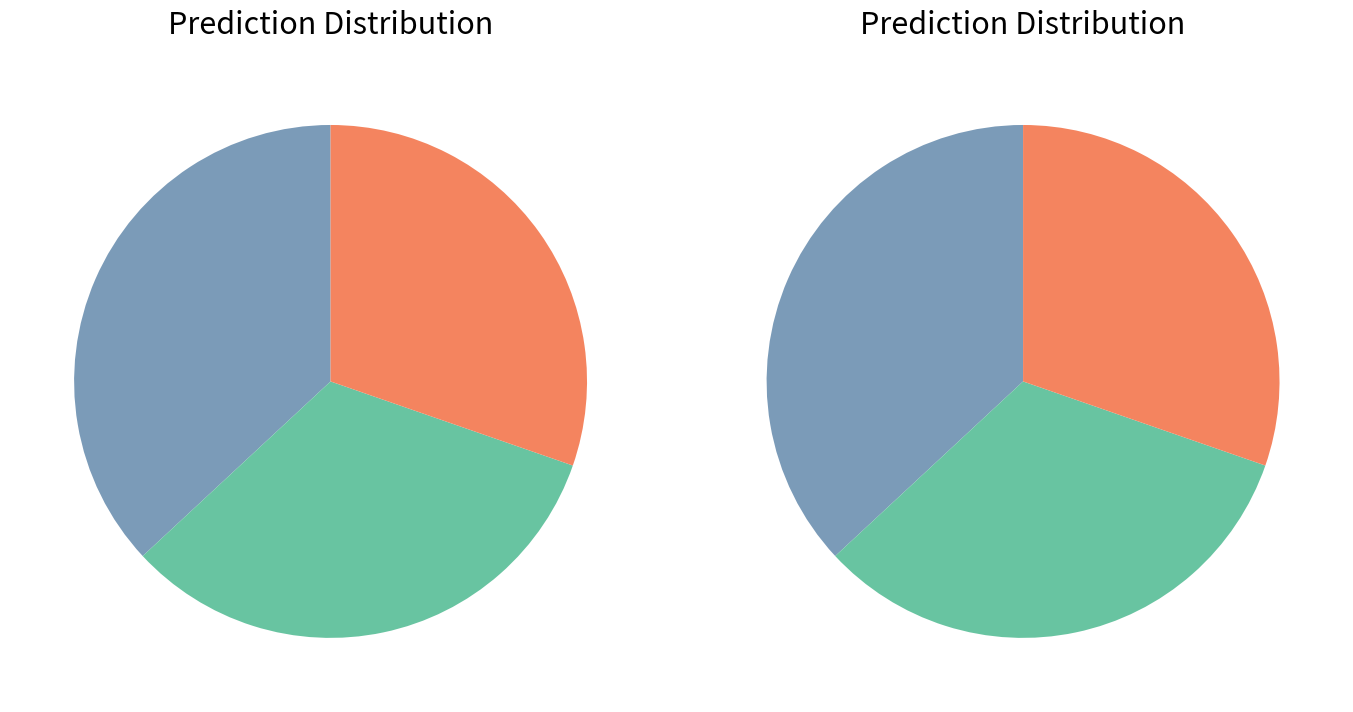

What percentage is the RTL slice, to the nearest percent?

30%